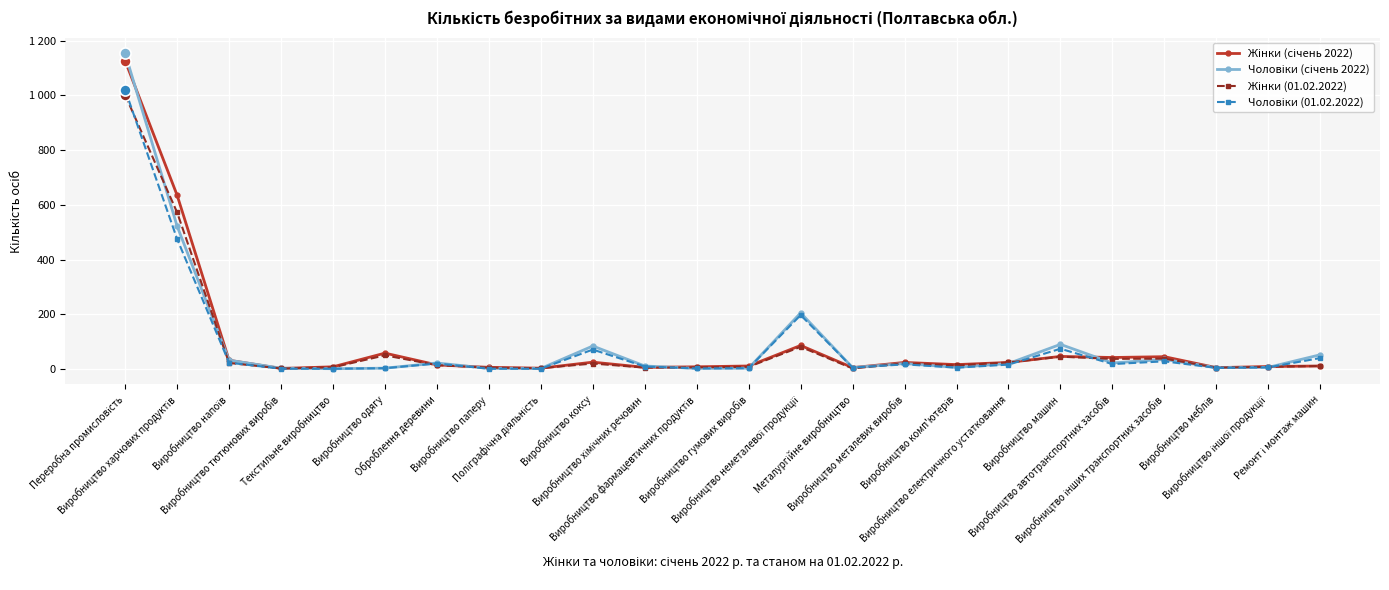

Is this an area chart (filled region under the line)?

No